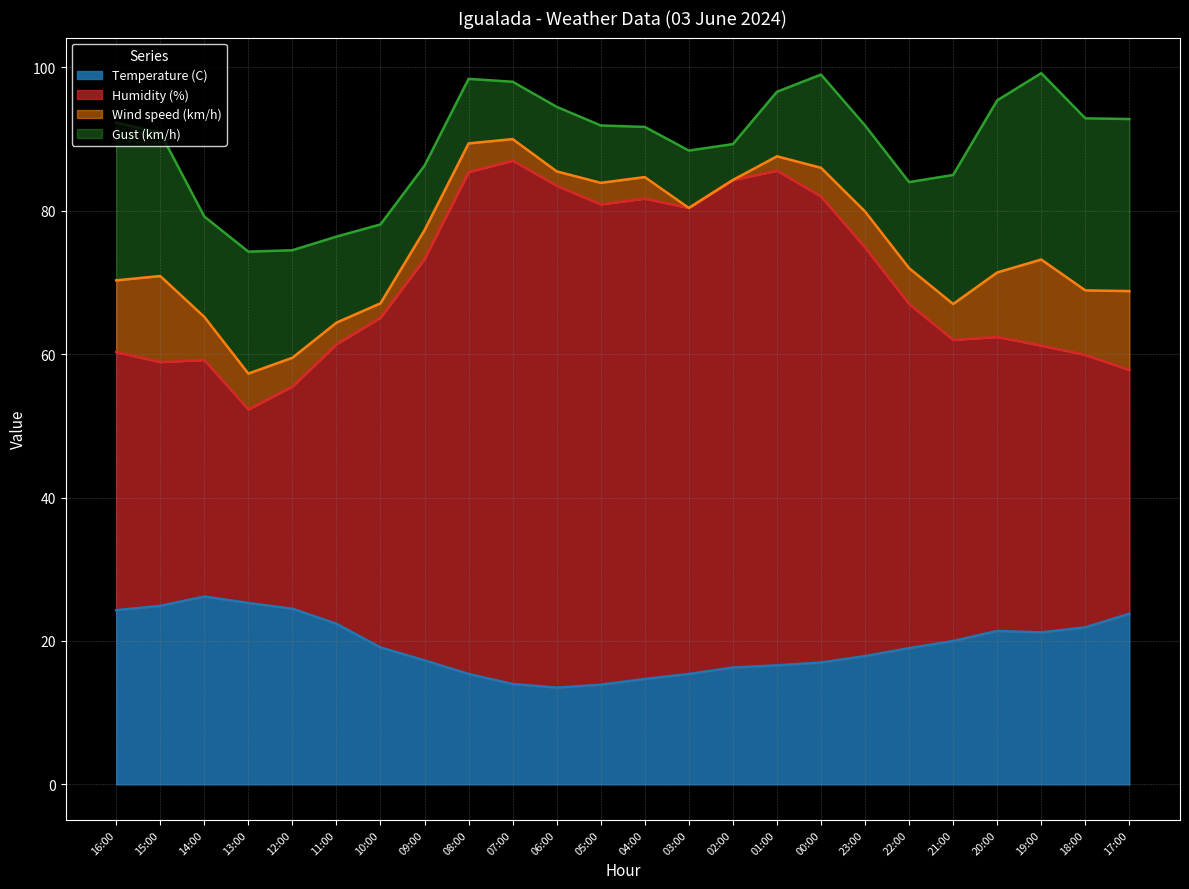

Where does the Humidity (%) series first go above 67?

09:00